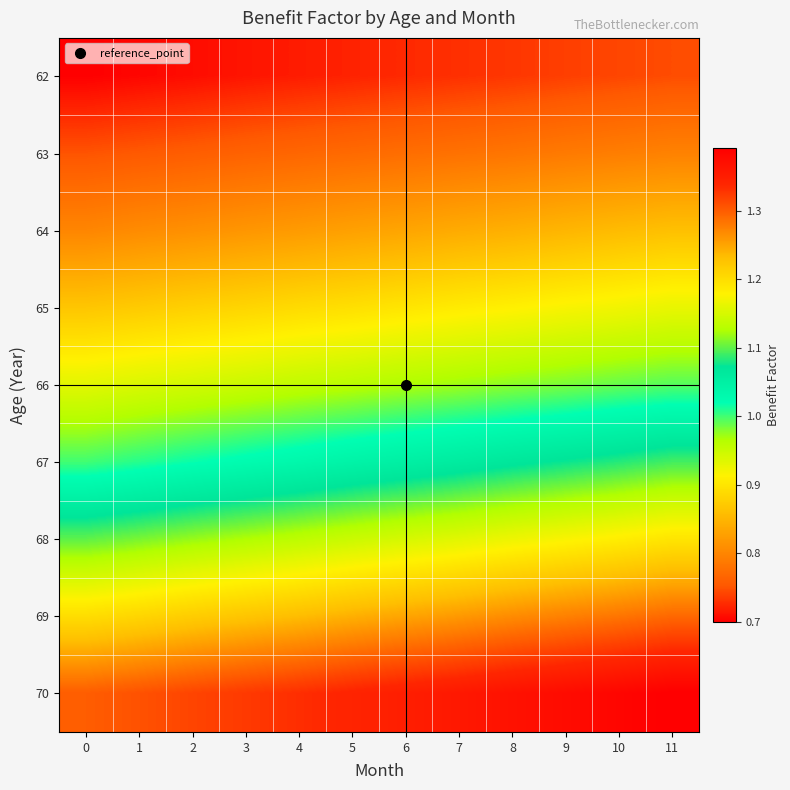

Reading left to right, what are all the values shown in this chart?

62: 0=0.7	1=0.7	2=0.7	3=0.7	4=0.7	5=0.7	6=0.7	7=0.7	8=0.7	9=0.7	10=0.7	11=0.7
63: 0=0.8	1=0.8	2=0.8	3=0.8	4=0.8	5=0.8	6=0.8	7=0.8	8=0.8	9=0.8	10=0.8	11=0.8
64: 0=0.8	1=0.8	2=0.8	3=0.8	4=0.8	5=0.8	6=0.8	7=0.8	8=0.8	9=0.8	10=0.9	11=0.9
65: 0=0.9	1=0.9	2=0.9	3=0.9	4=0.9	5=0.9	6=0.9	7=0.9	8=0.9	9=0.9	10=0.9	11=0.9
66: 0=0.9	1=0.9	2=0.9	3=0.9	4=1.0	5=1.0	6=1.0	7=1.0	8=1.0	9=1.0	10=1.0	11=1.0
67: 0=1.0	1=1.0	2=1.0	3=1.0	4=1.0	5=1.0	6=1.1	7=1.1	8=1.1	9=1.1	10=1.1	11=1.1
68: 0=1.1	1=1.1	2=1.1	3=1.1	4=1.1	5=1.1	6=1.1	7=1.2	8=1.2	9=1.2	10=1.2	11=1.2
69: 0=1.2	1=1.2	2=1.2	3=1.2	4=1.2	5=1.2	6=1.2	7=1.3	8=1.3	9=1.3	10=1.3	11=1.3
70: 0=1.3	1=1.3	2=1.3	3=1.3	4=1.3	5=1.3	6=1.4	7=1.4	8=1.4	9=1.4	10=1.4	11=1.4